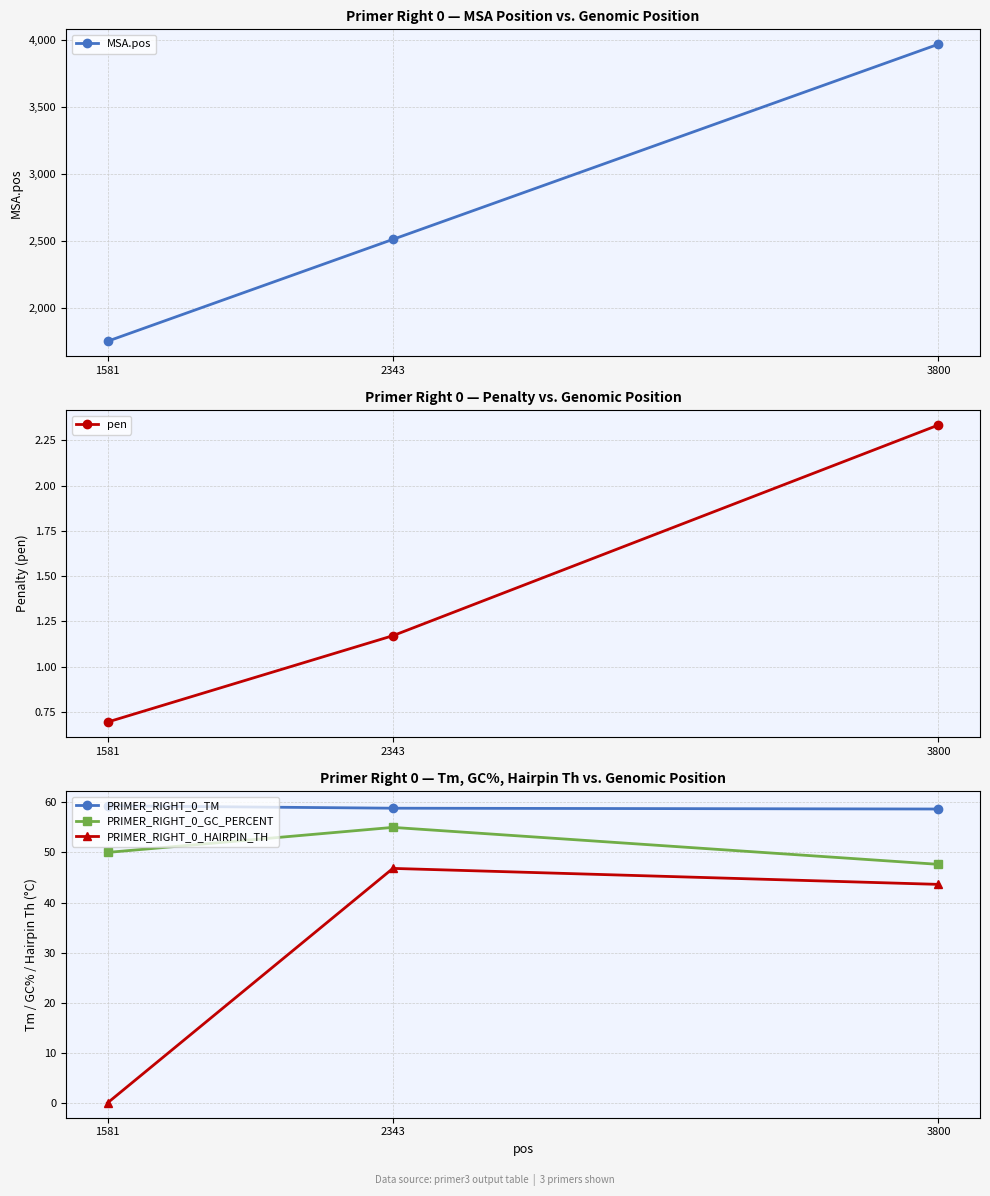

Between 1581 and 2343, which series saw the biggest shift?

MSA.pos